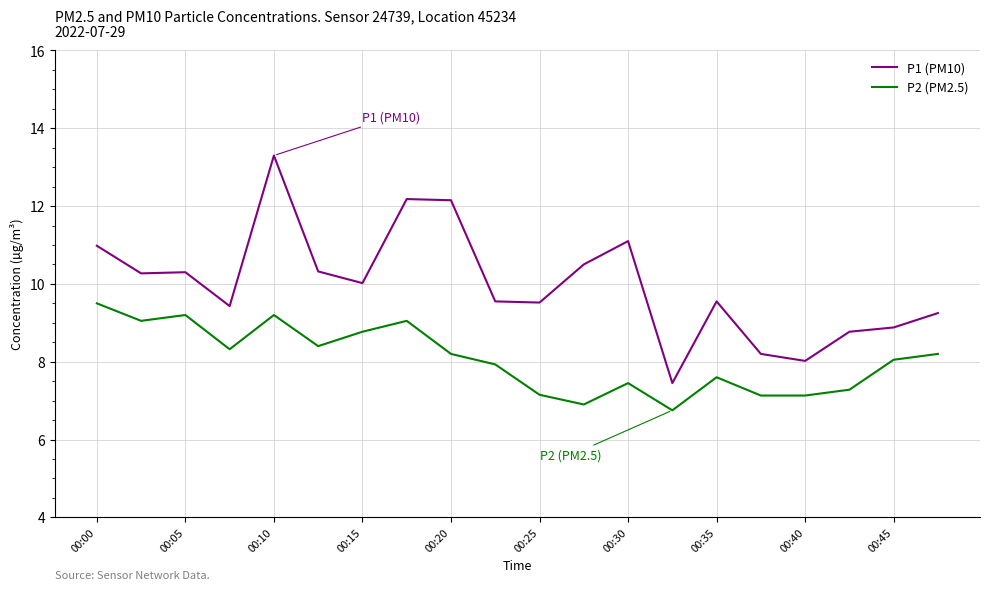

What is the maximum value for P2 (PM2.5)?

9.5